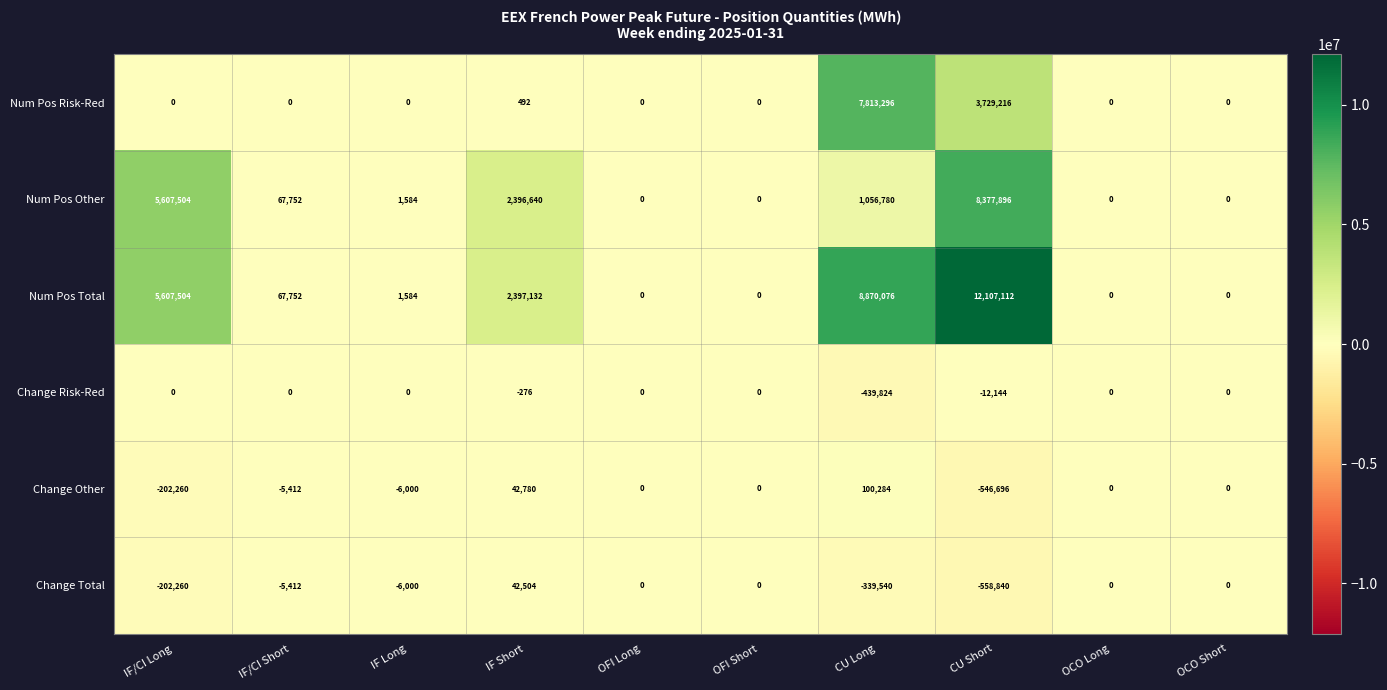

The Change Risk-Red series shows -300700 at OCO Short. True or false?

False